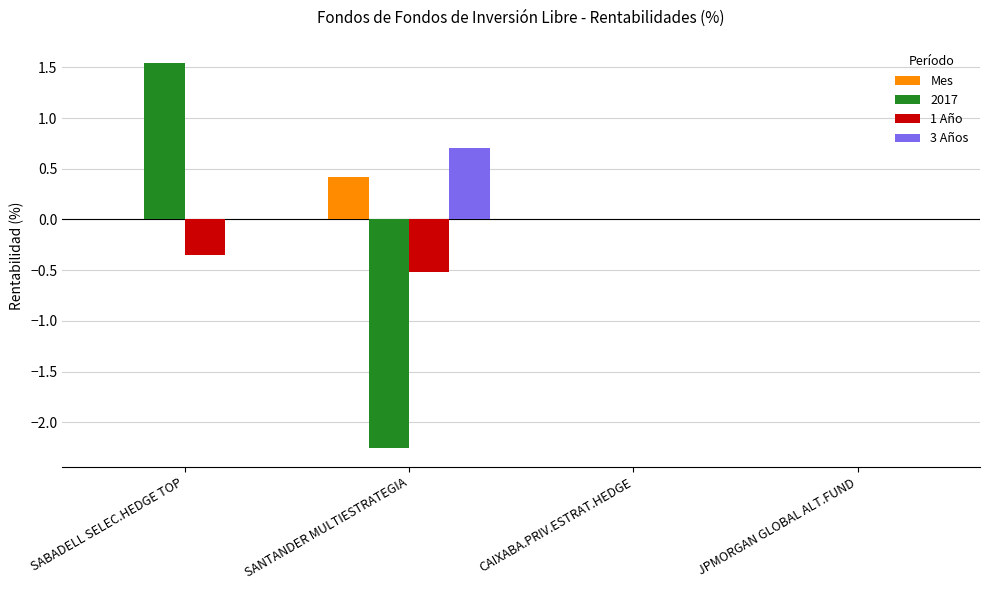

What is the average value of the 1 Año series?

-0.2